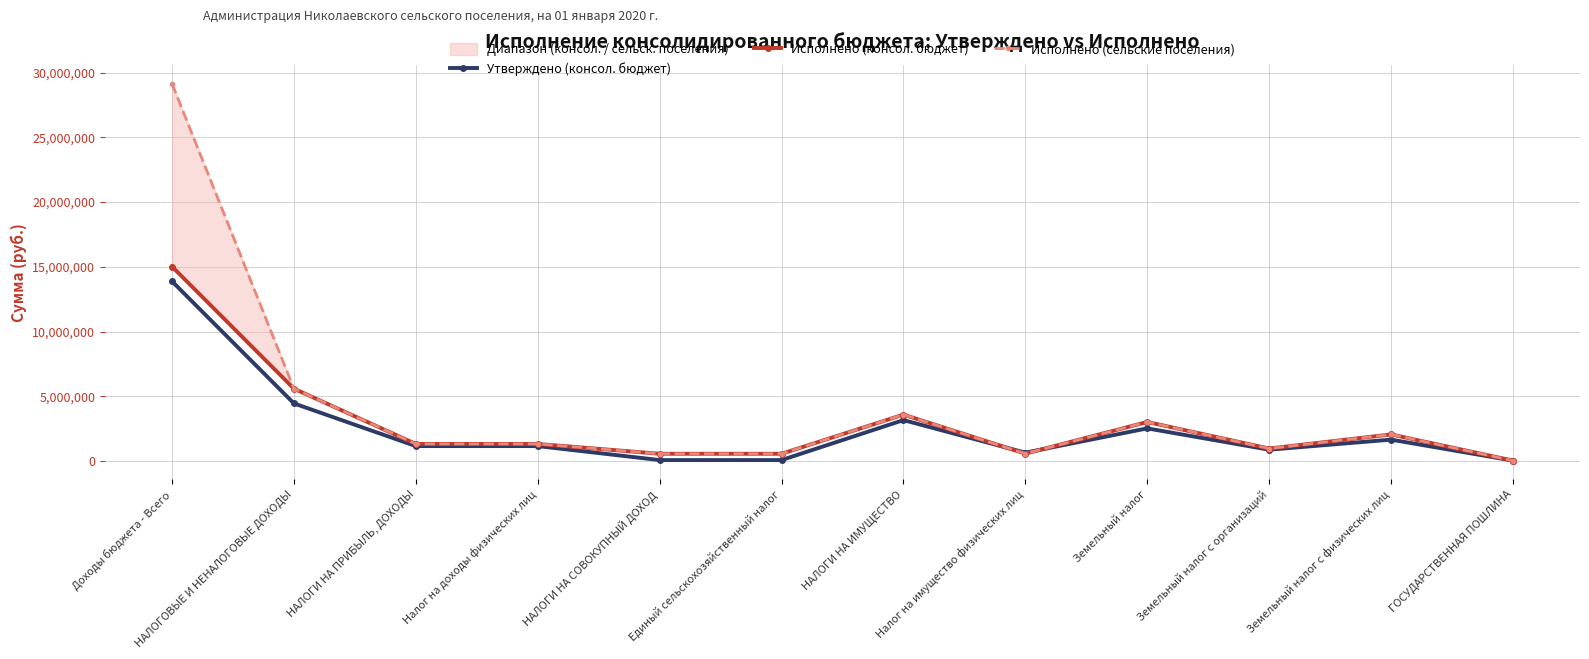

What is the value of the Исполнено (сельские поселения) point at the 5th from the left?

557053.6